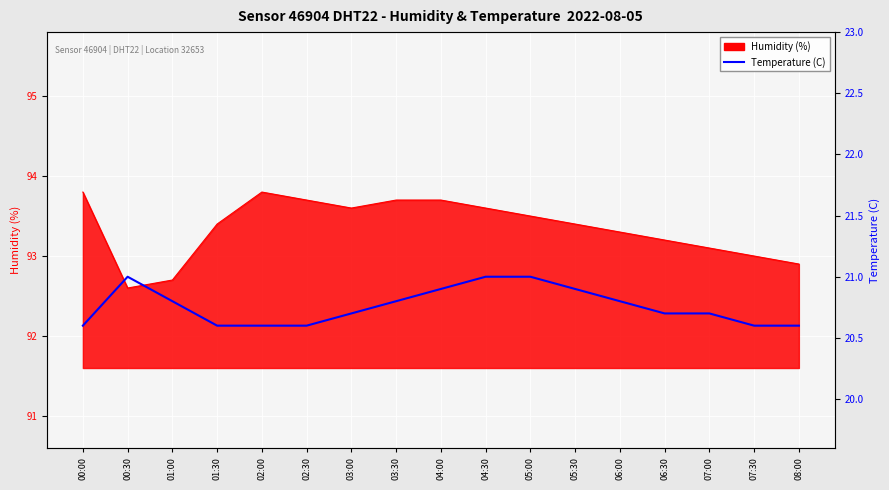

At which label is the value closest to 20?

00:00